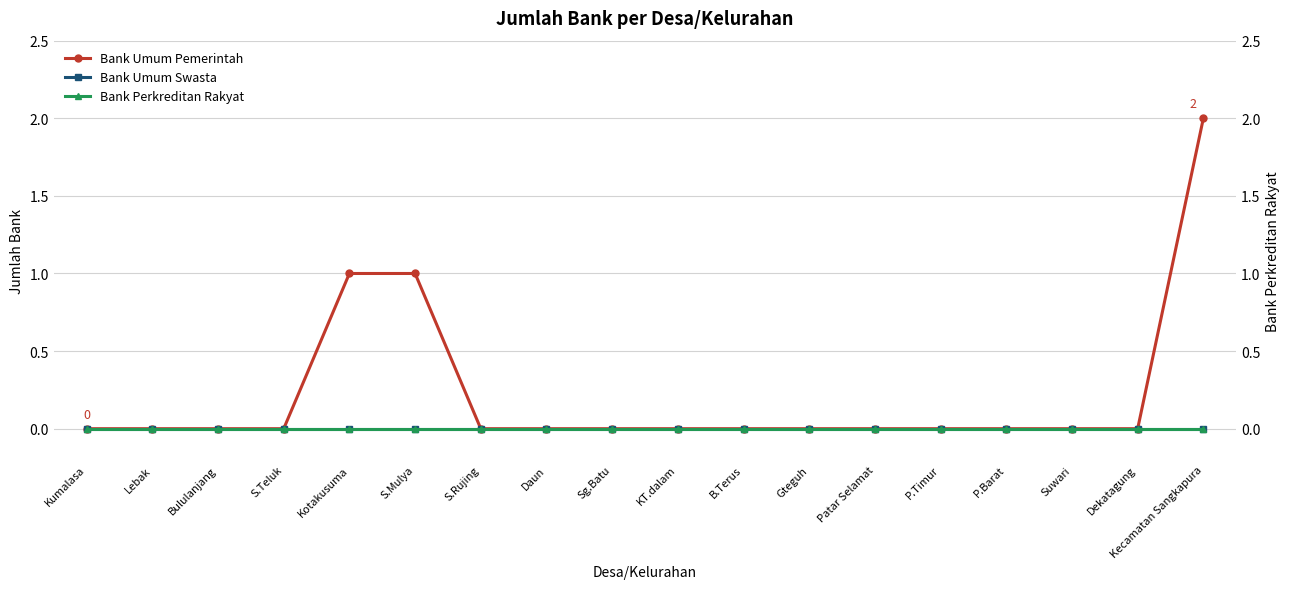

Rank the series by their maximum value, from lowest to highest.

Bank Umum Swasta, Bank Perkreditan Rakyat, Bank Umum Pemerintah